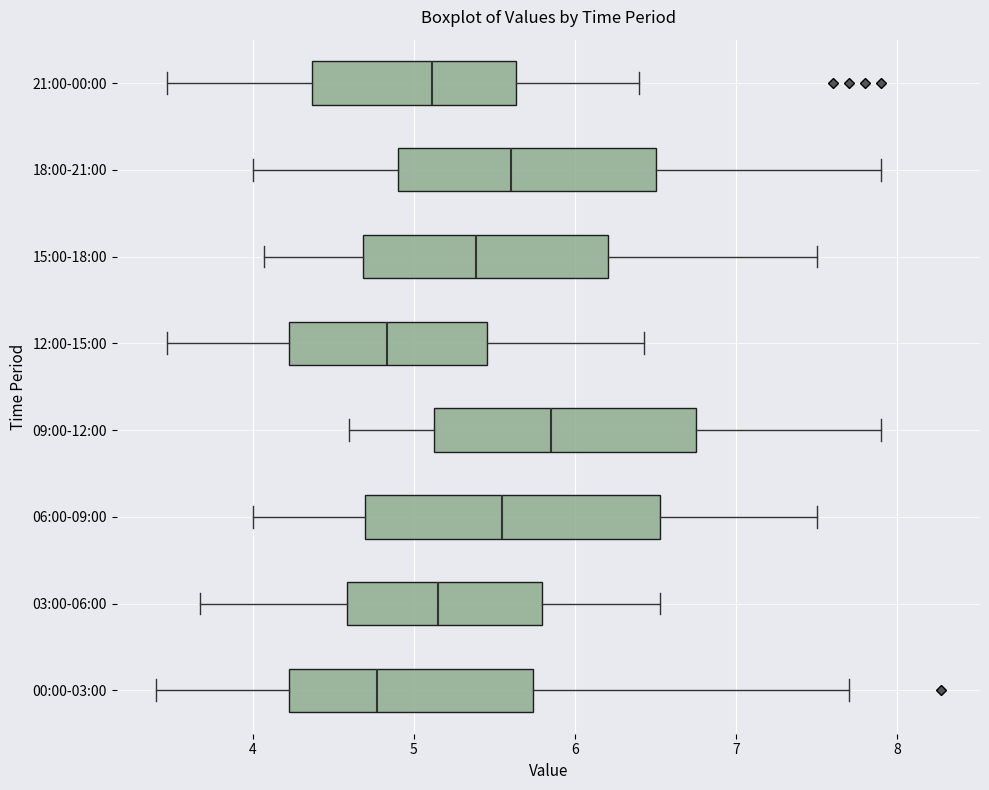

Comparing the boxes themselves (not the whiskers), which one is the widest?

06:00-09:00